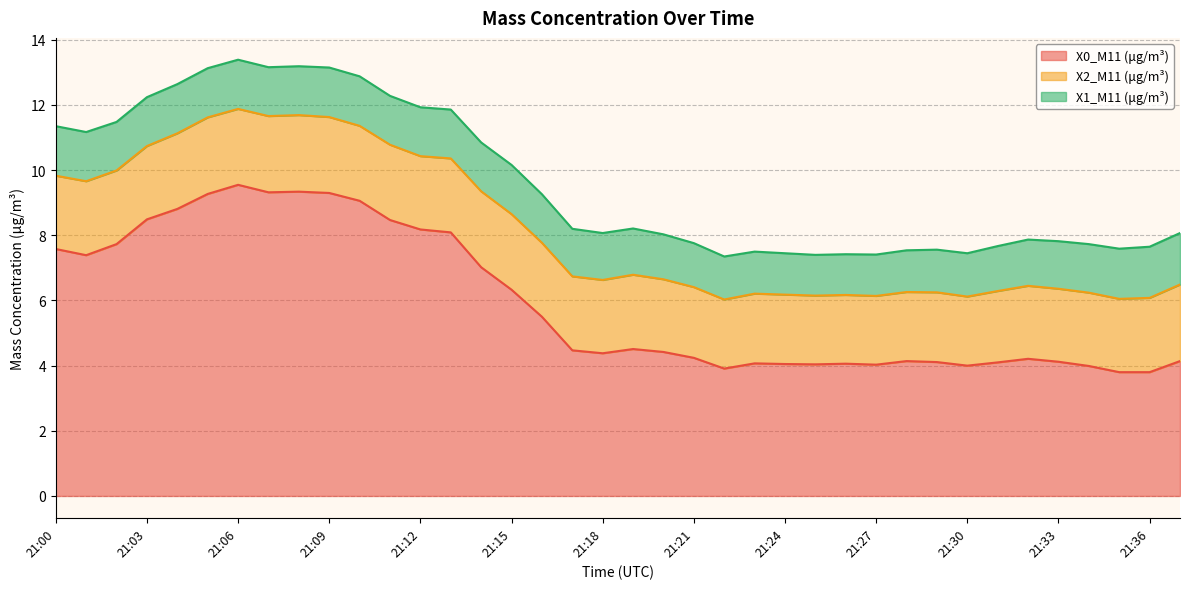

What is the difference between the maximum and minimum values in the X0_M11 (μg/m³) series?

5.8